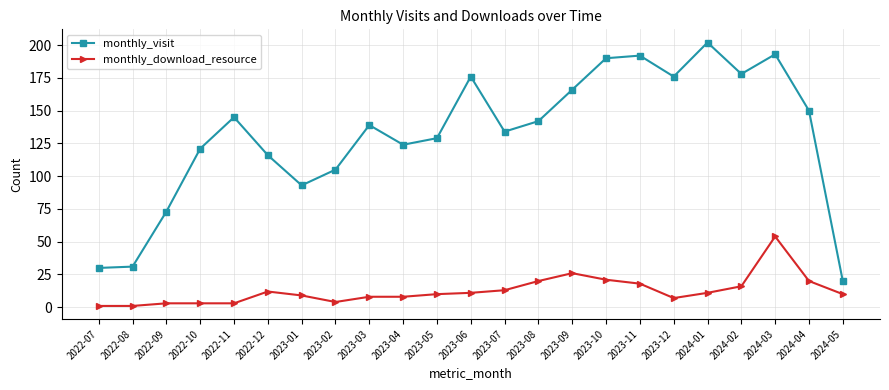

What is the difference between the highest and lowest values at 2023-05?

119